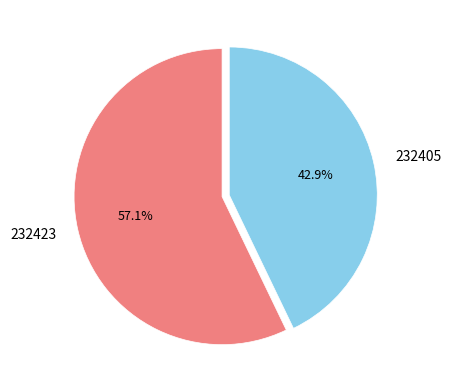

Count the number of slices in the pie.

2